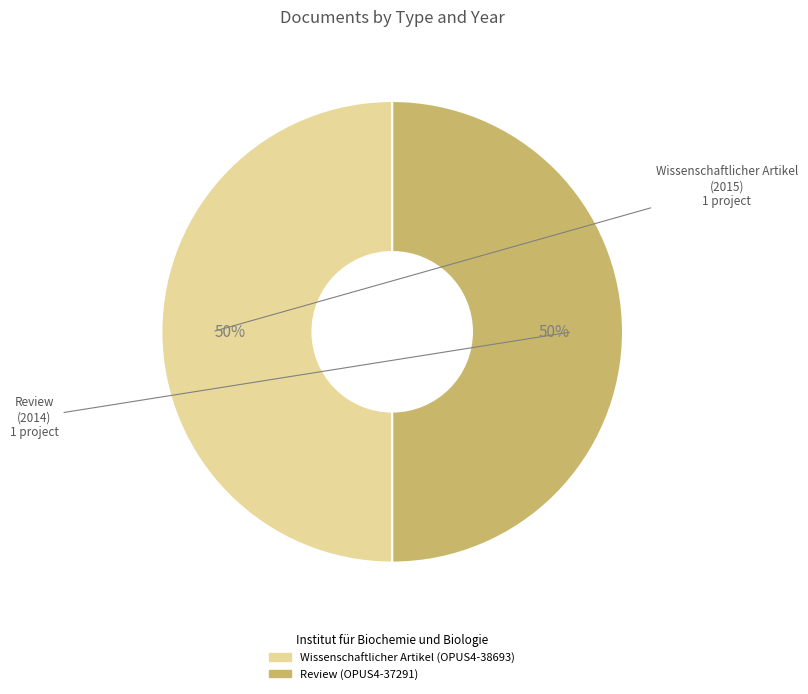

To the nearest percent, what is the average slice percentage?

50%